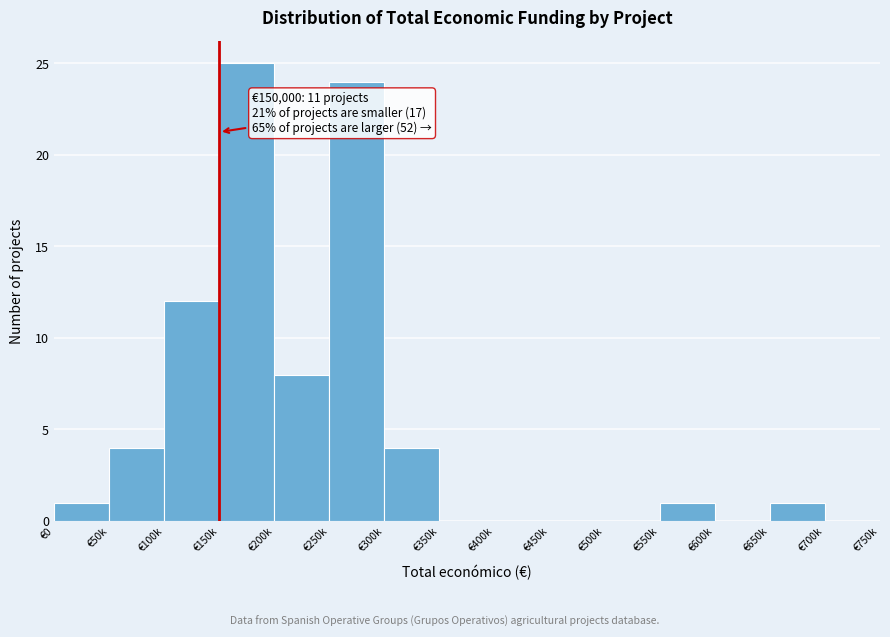

Reading left to right, extract all data points from this chart.

€0=1	€50k=4	€100k=12	€150k=25	€200k=8	€250k=24	€300k=4	€350k=0	€400k=0	€450k=0	€500k=0	€550k=1	€600k=0	€650k=1	€700k=0